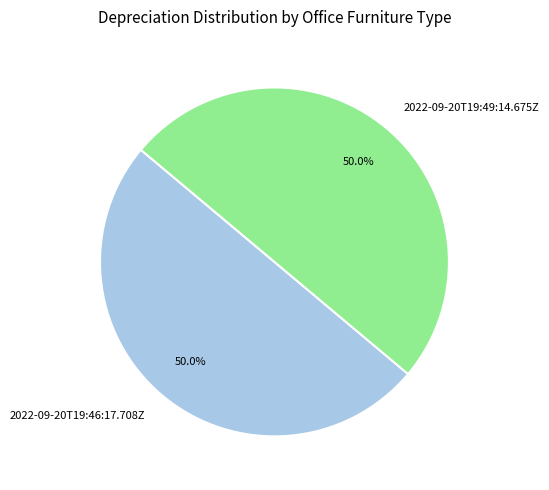

Count the number of slices in the pie.

2